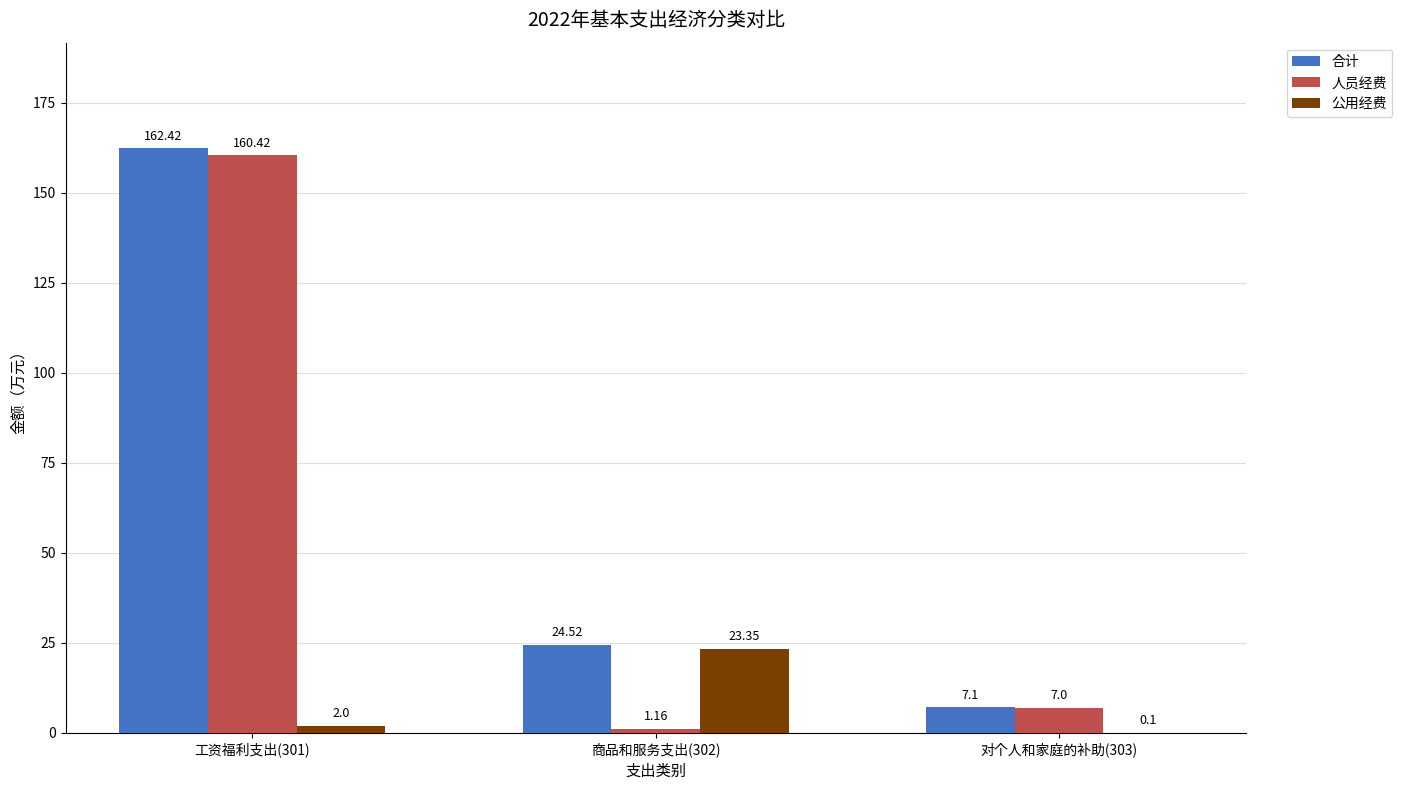

What is the sum of the 公用经费 values at 商品和服务支出(302) and 对个人和家庭的补助(303)?

23.5